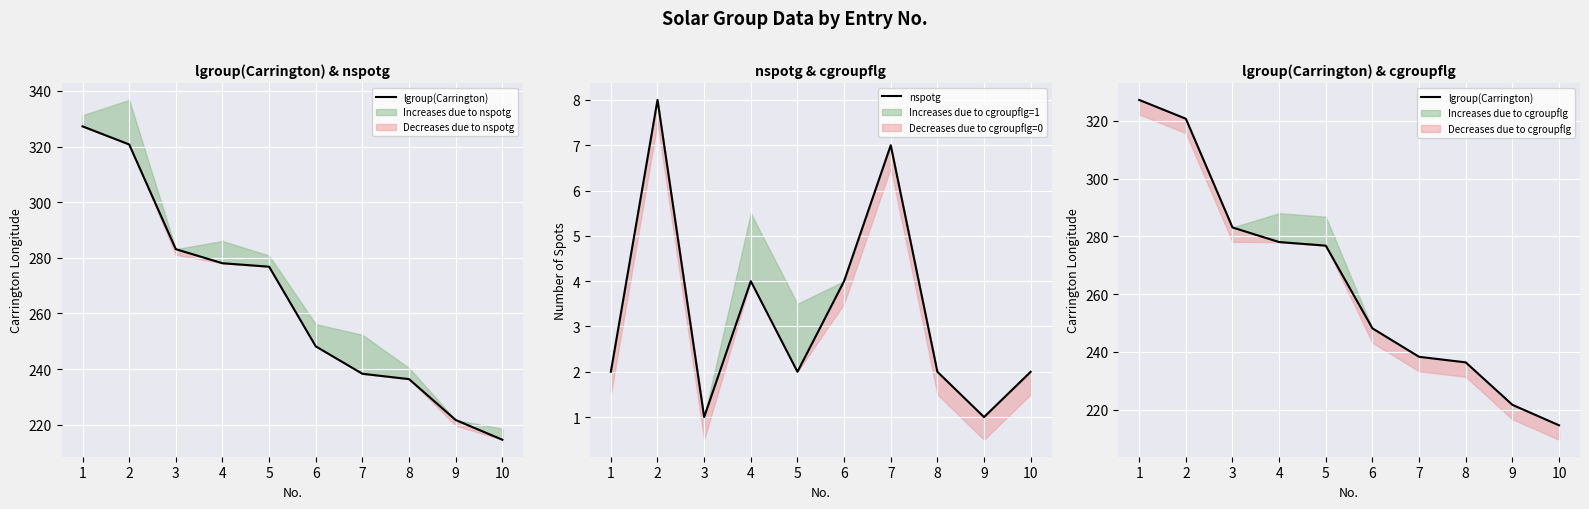

What is the value of the lgroup(Carrington) point at the 6th from the left?

248.2